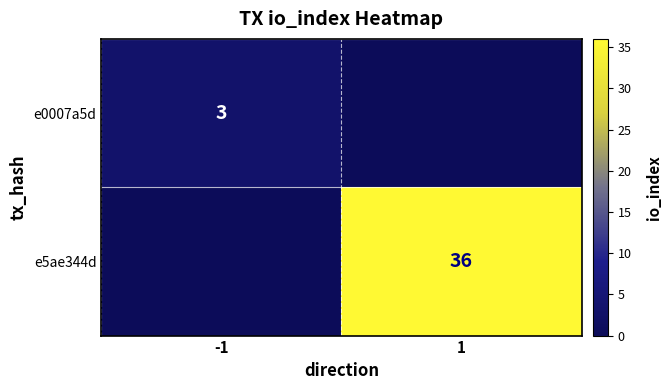

Which category has the highest value across all series?

1